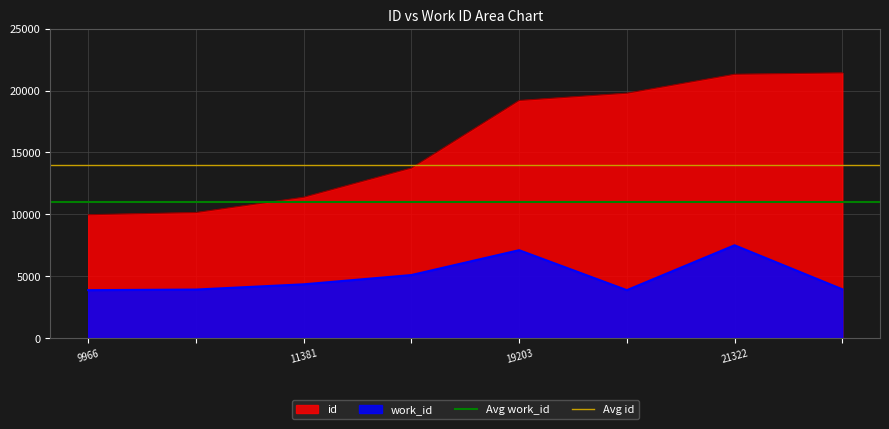

What is the minimum value for Avg id?

14000